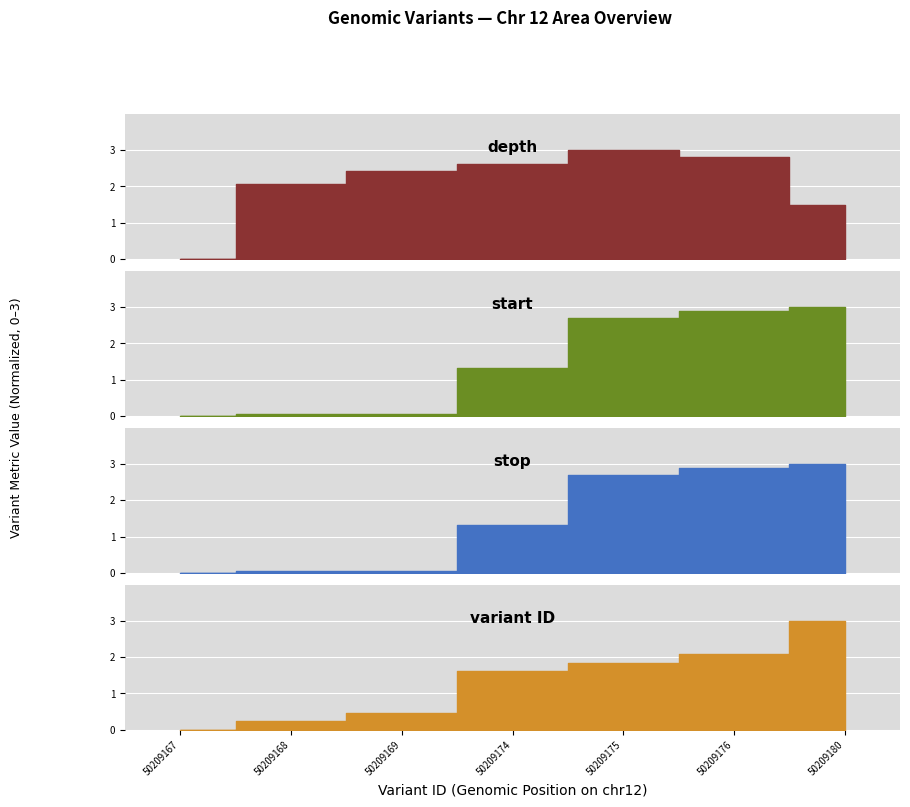

Which label corresponds to the smallest value in the chart?

50209167